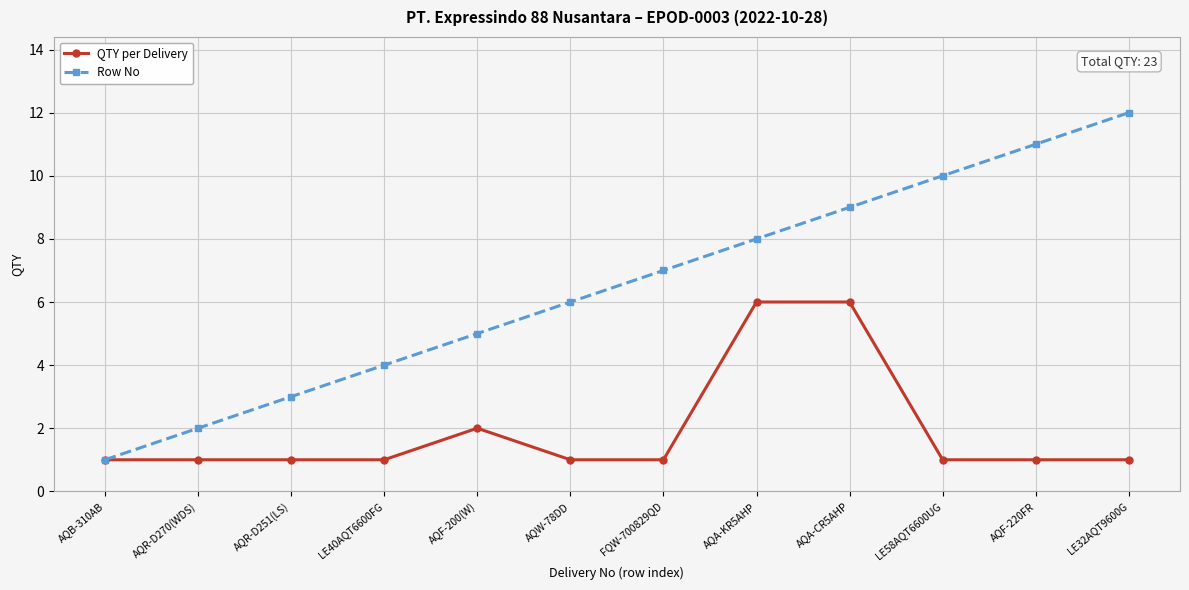

At LE40AQT6600FG, list the series in order from largest to smallest.

Row No, QTY per Delivery